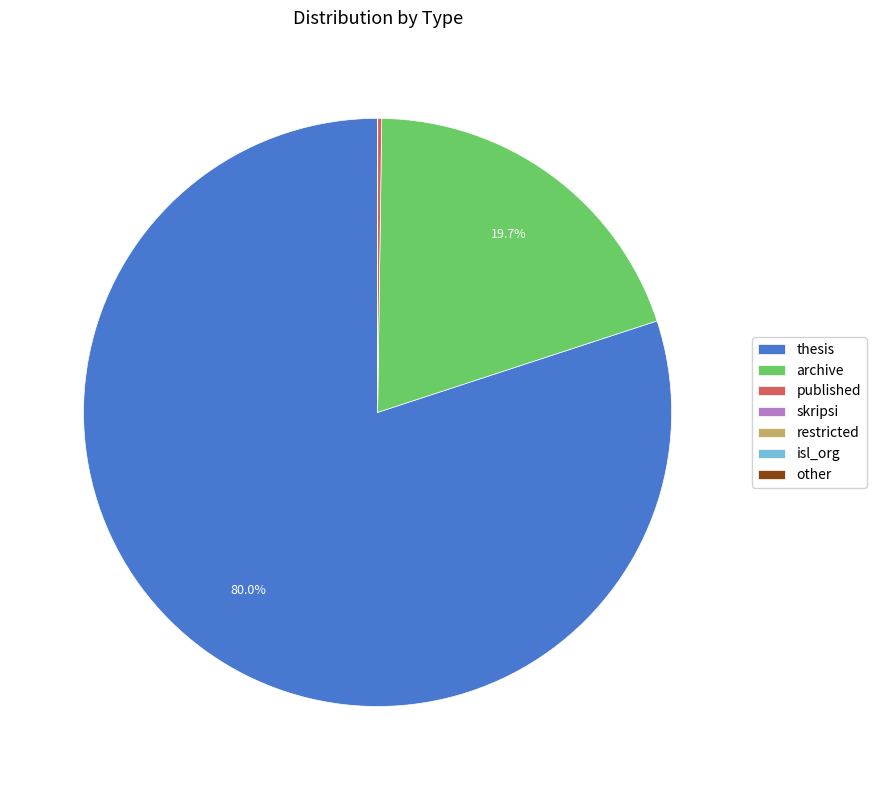

What is the largest slice in the pie chart?

thesis